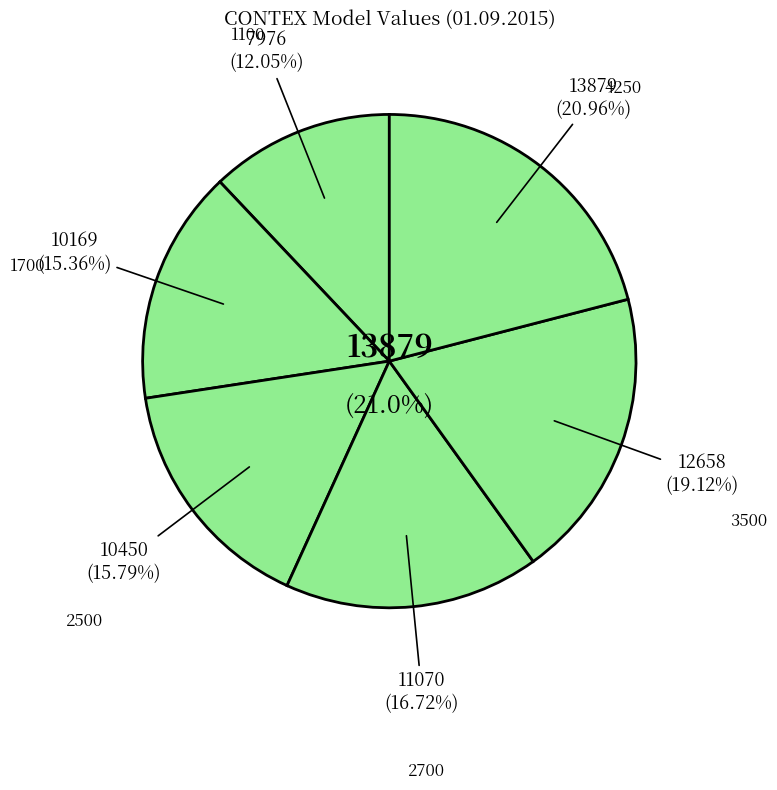

Which category has the smallest portion of the pie?

1100